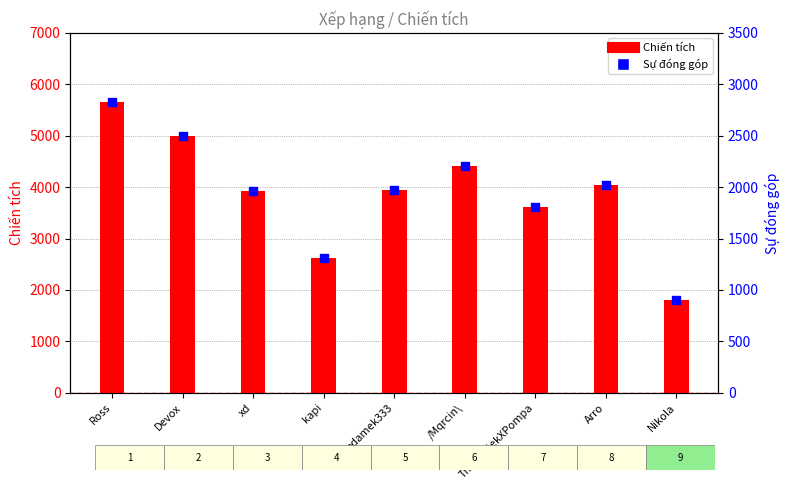

What are all the series names shown in the legend?

Chiến tích, Sự đóng góp